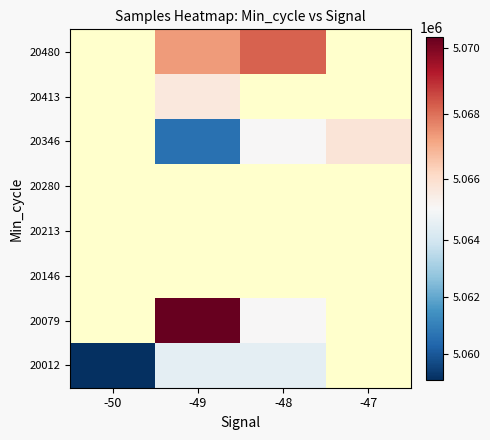

How many categories are shown in the chart?

4